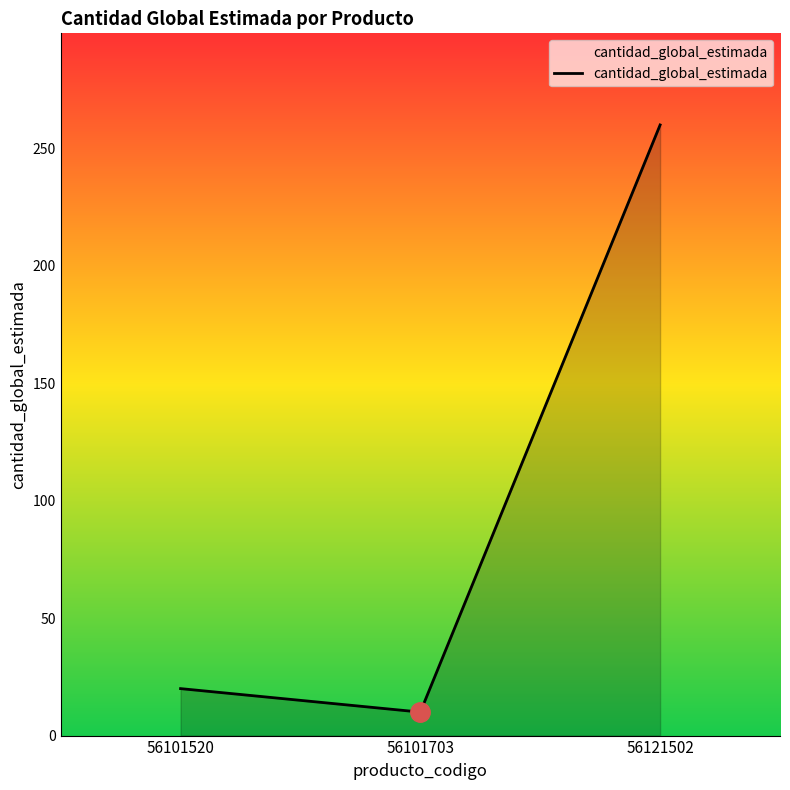

Read the value at 56101703, to the nearest 5.

10